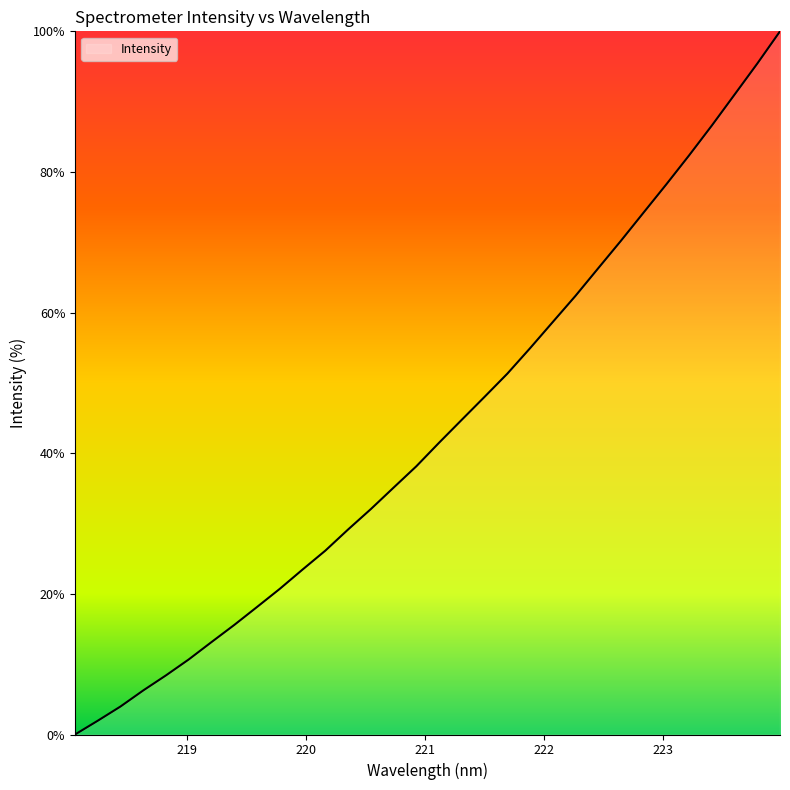

What is the difference between the maximum and minimum values?

100.0